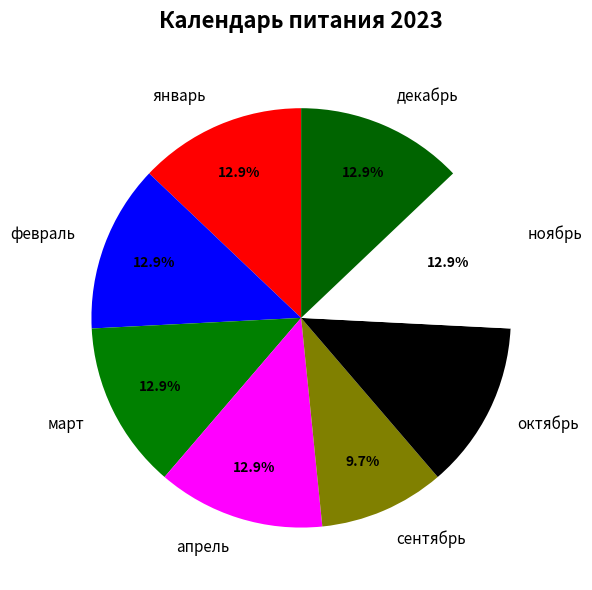

Which category has the smallest portion of the pie?

сентябрь